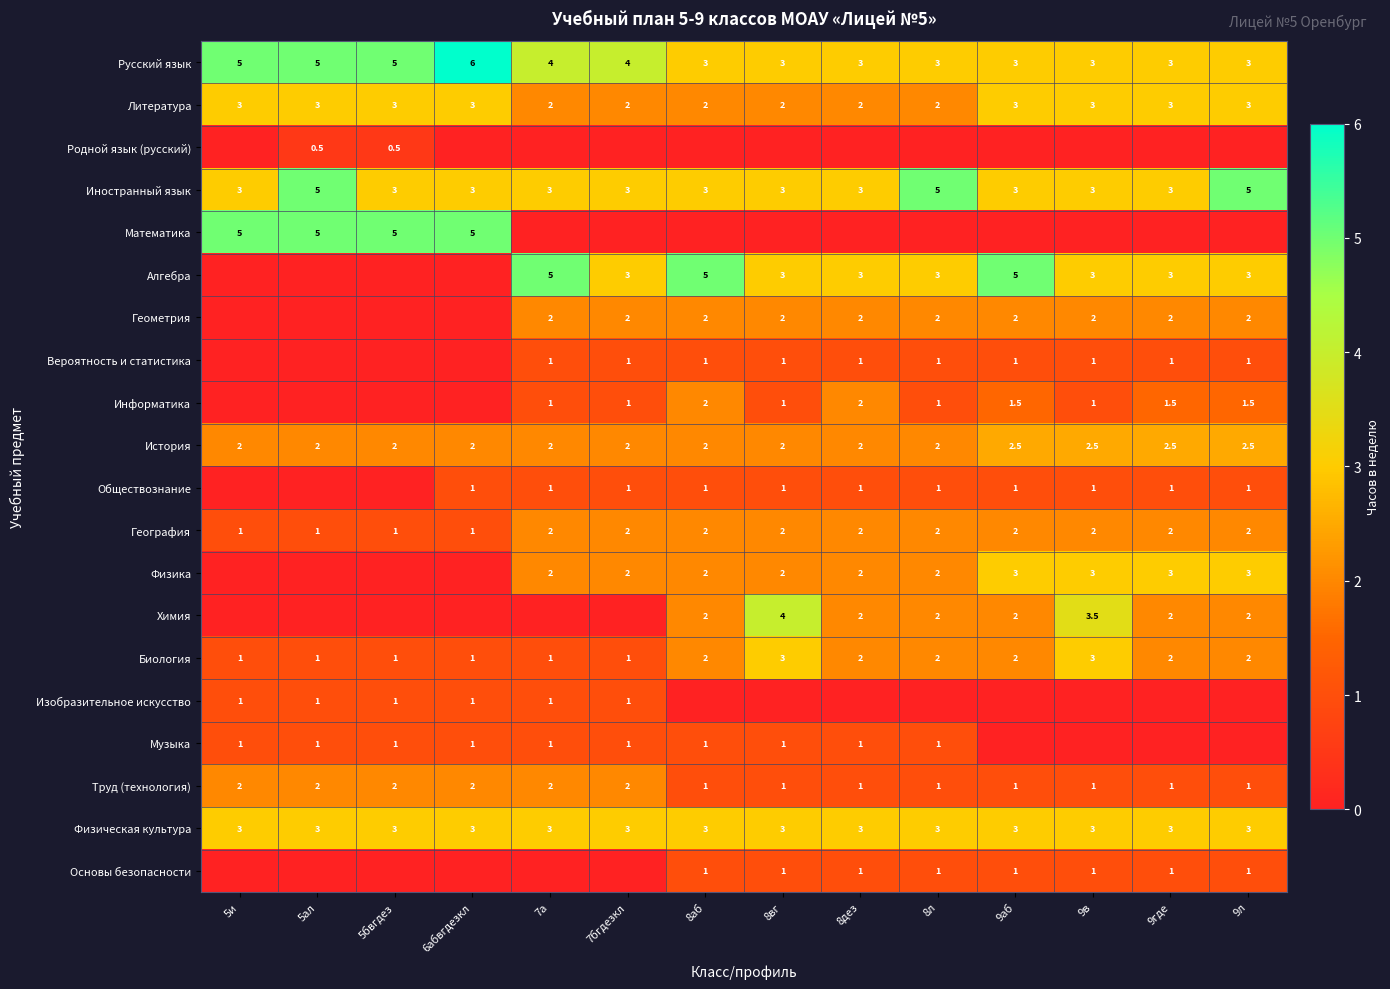

What is the sum of all География values?

24.0